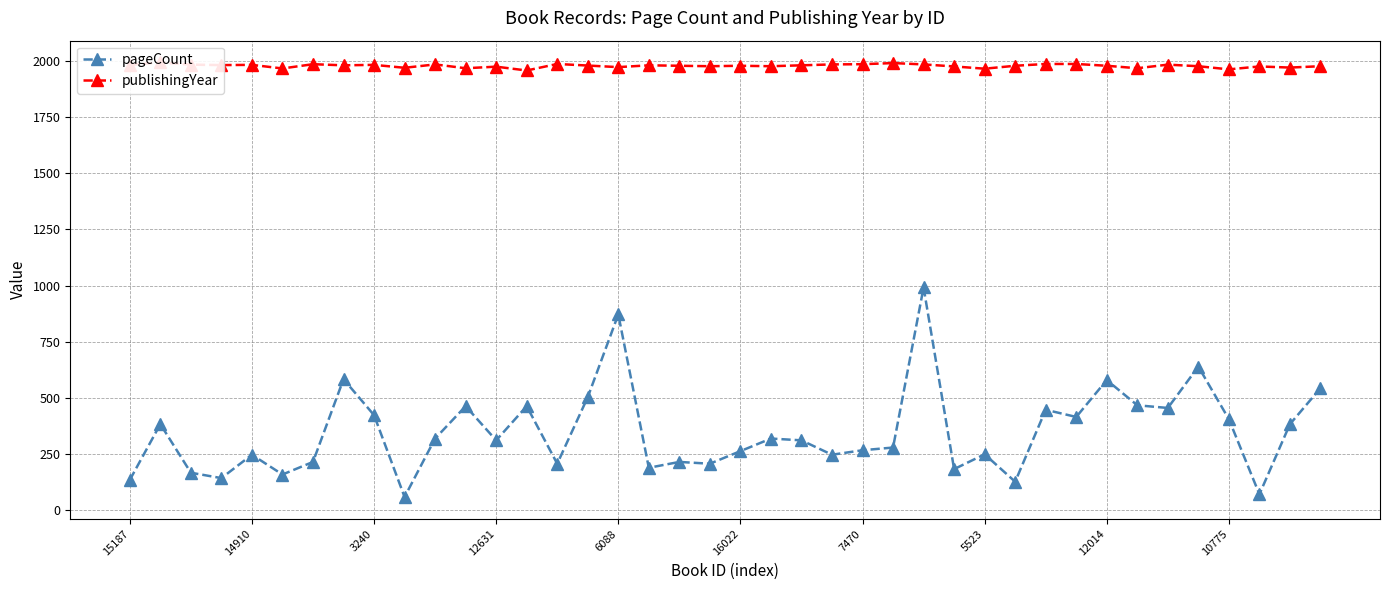

How many data points in pageCount are less than 312?

19